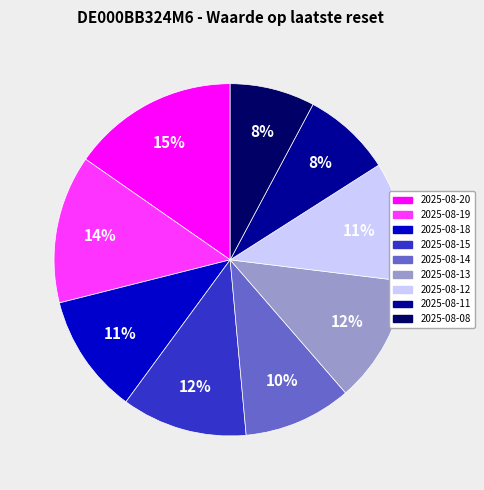

To the nearest percent, what portion does 2025-08-19 represent?

14%